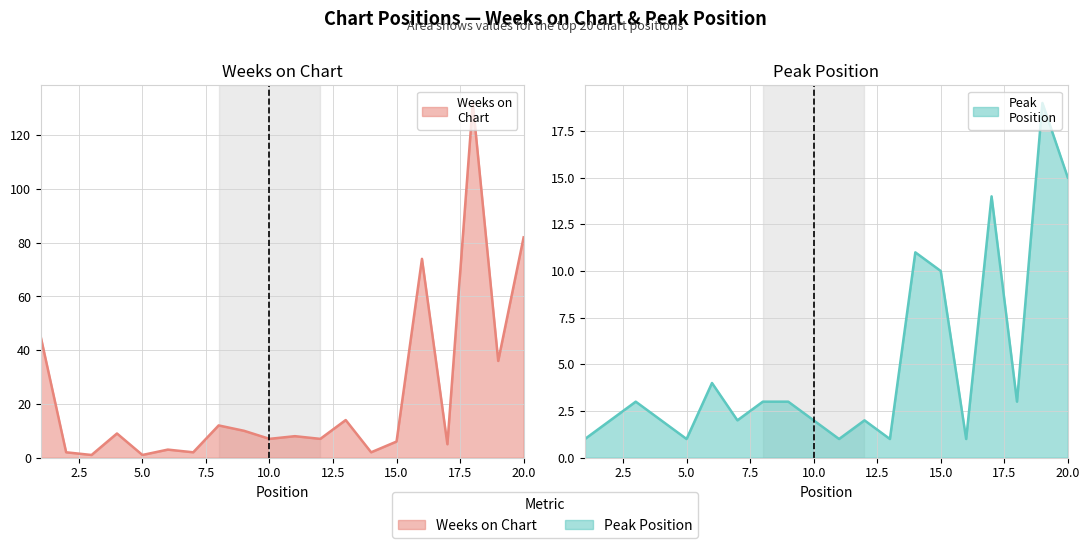

What is the total value across all series at 8?

15